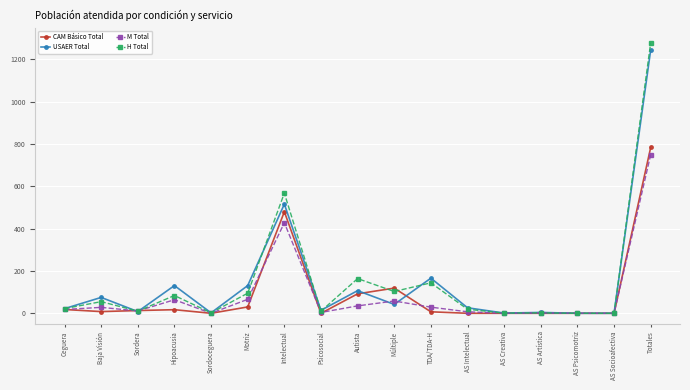

Does the chart have visible grid lines?

Yes